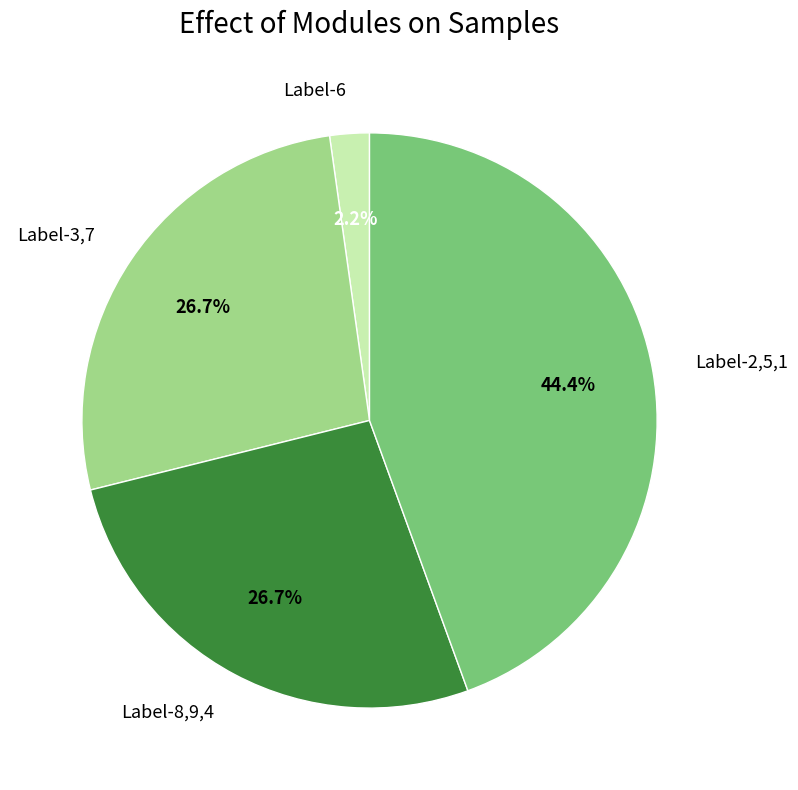

What is the smallest slice in the pie chart?

Label-6